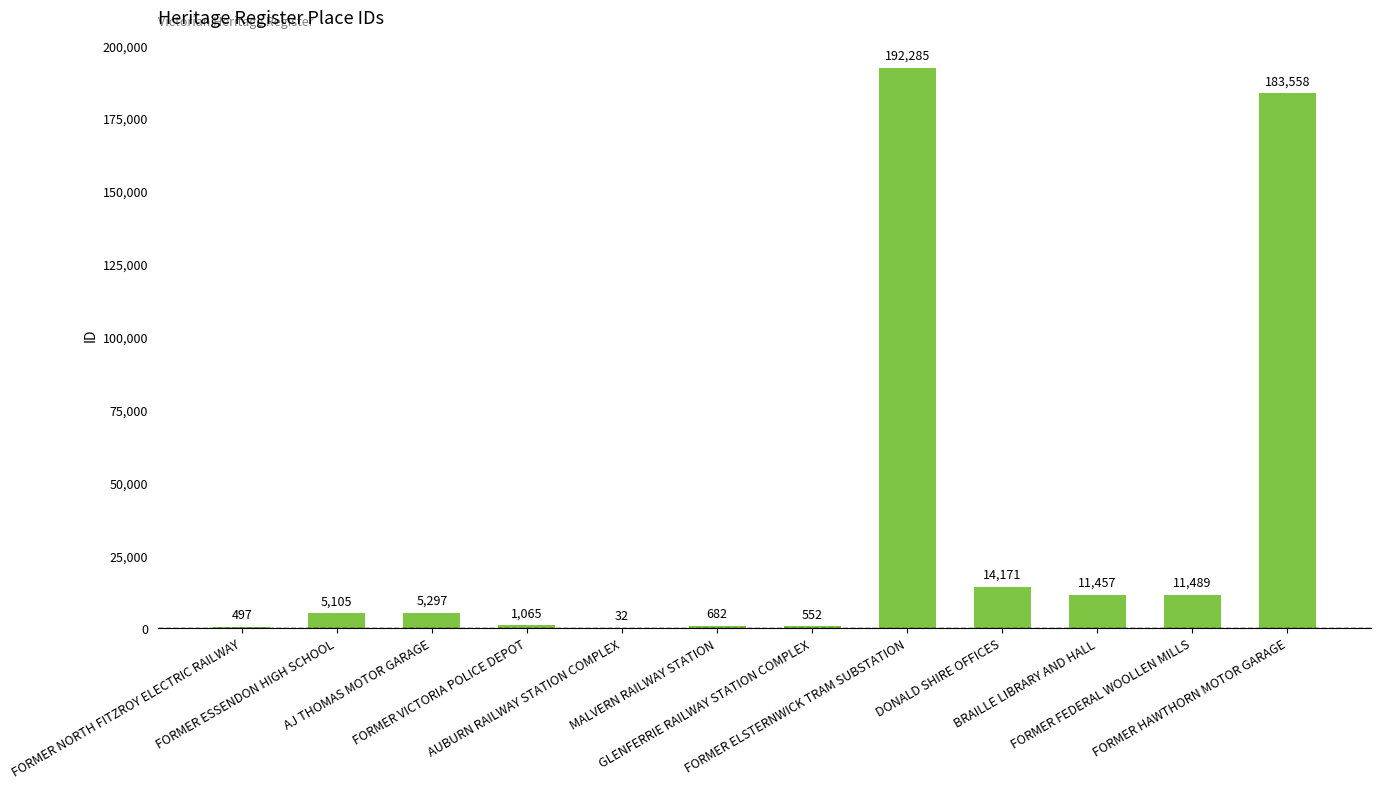

What is the greatest value displayed?

192285